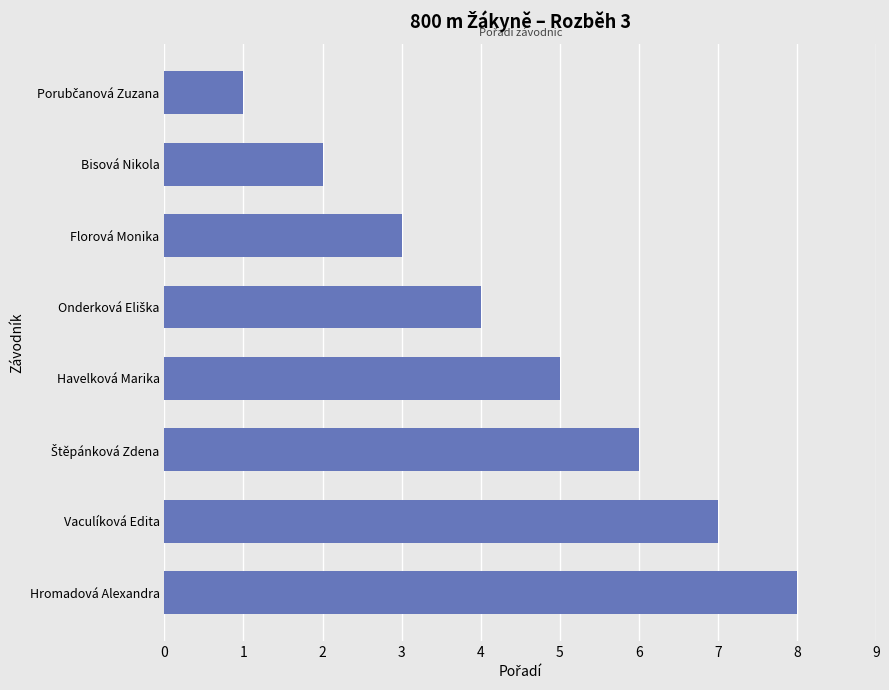

True or false: the data shows 12 at Vaculíková Edita.

False